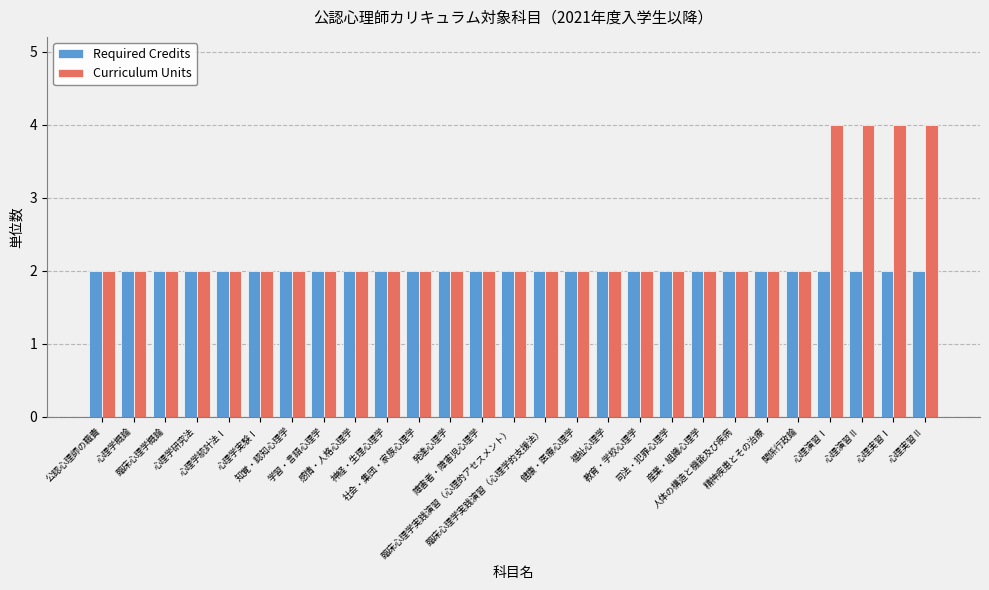

Which series has the widest spread of values?

Curriculum Units